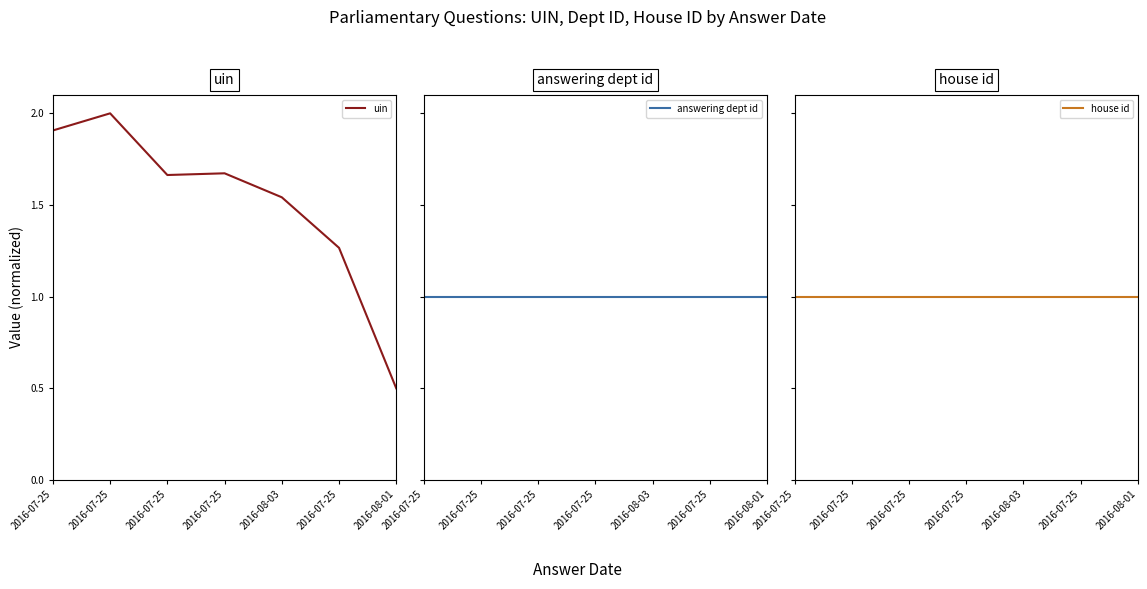

Which label corresponds to the largest value in the chart?

2016-07-25